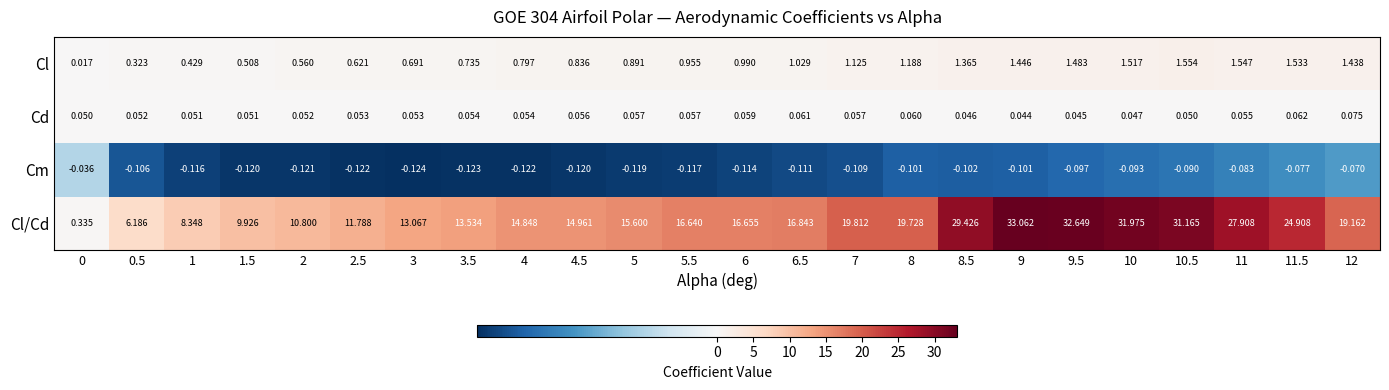

At 6, list the series in order from smallest to largest.

Cm, Cd, Cl, Cl/Cd